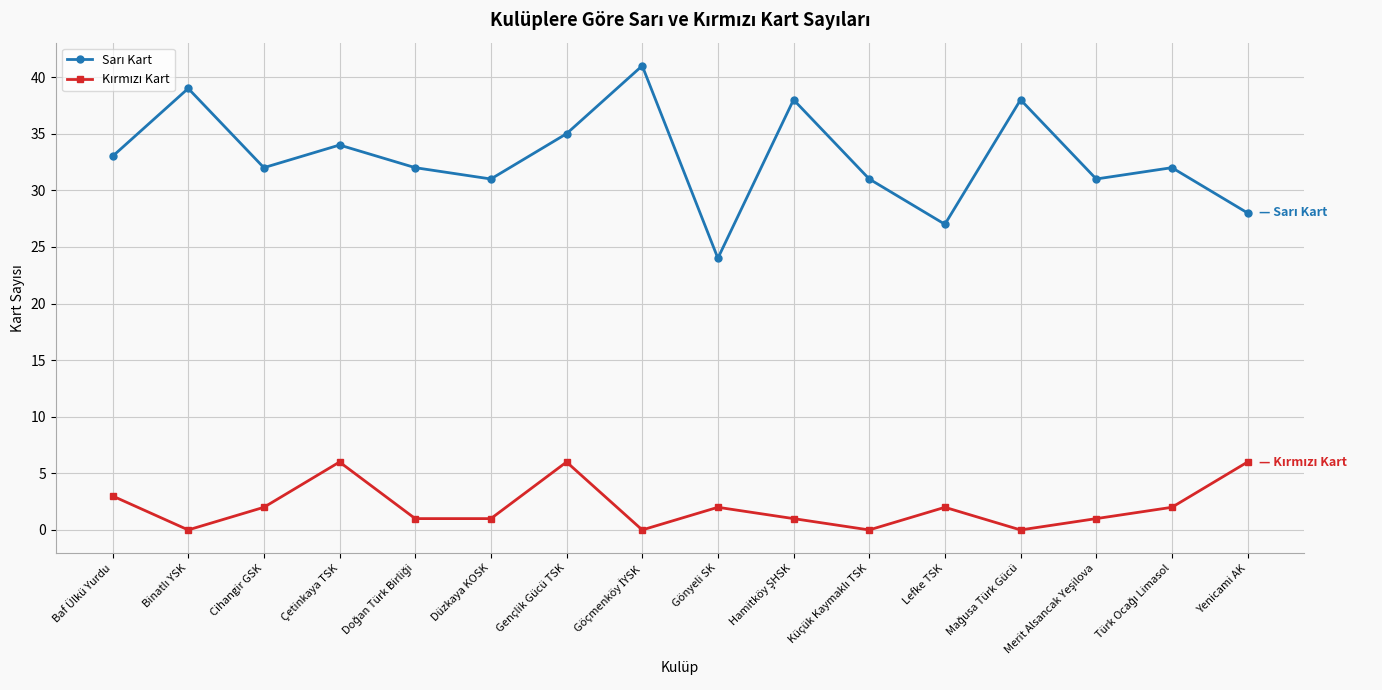

Does the chart have visible grid lines?

Yes